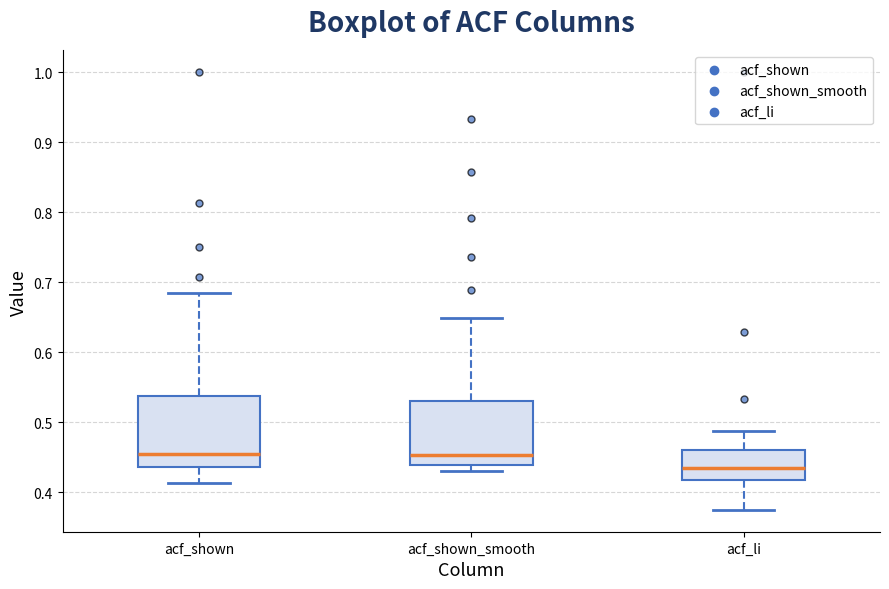

Reading left to right, transcribe this box plot: for each box, give where its median line is, the range the box spans, and where its two whiskers end, as read against the y-axis. The values are not printed on the chart, so give them approximately, as read against the axis.

acf_shown: median 0.46, box 0.44 to 0.54, whiskers 0.41 to 0.69
acf_shown_smooth: median 0.45, box 0.44 to 0.53, whiskers 0.43 to 0.65
acf_li: median 0.43, box 0.42 to 0.46, whiskers 0.38 to 0.49